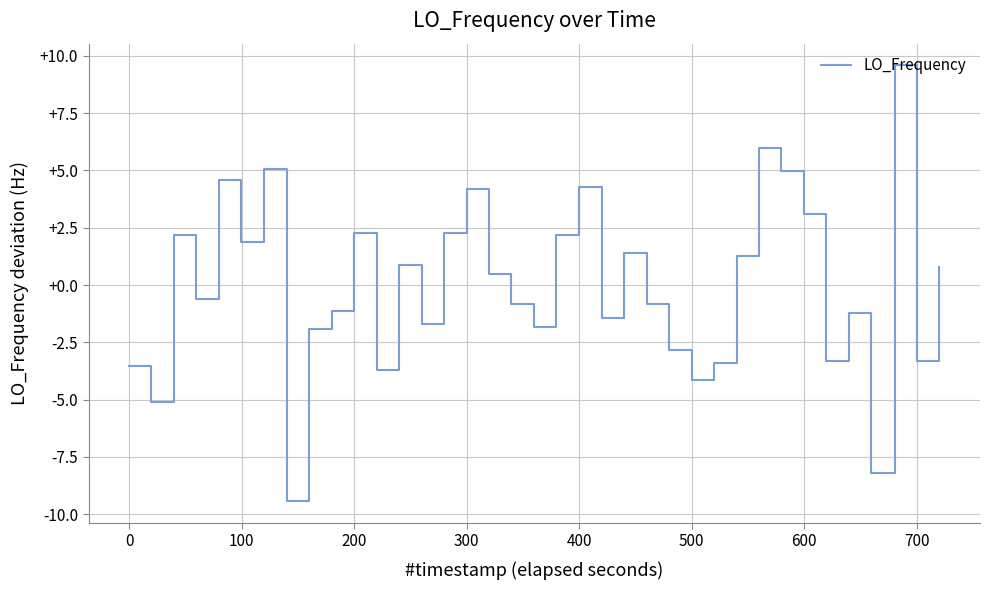

Reading left to right, extract all data points from this chart.

-3.5	-5.1	2.2	-0.6	4.6	1.9	5.1	5.1	-9.4	-1.9	-1.1	2.3	-3.7	0.9	-1.7	2.3	4.2	0.5	-0.8	-1.8	2.2	4.3	4.3	-1.4	1.4	-0.8	-2.8	-4.1	-3.4	1.3	6.0	5.0	3.1	-3.3	-1.2	-8.2	-8.2	9.6	-3.3	0.8